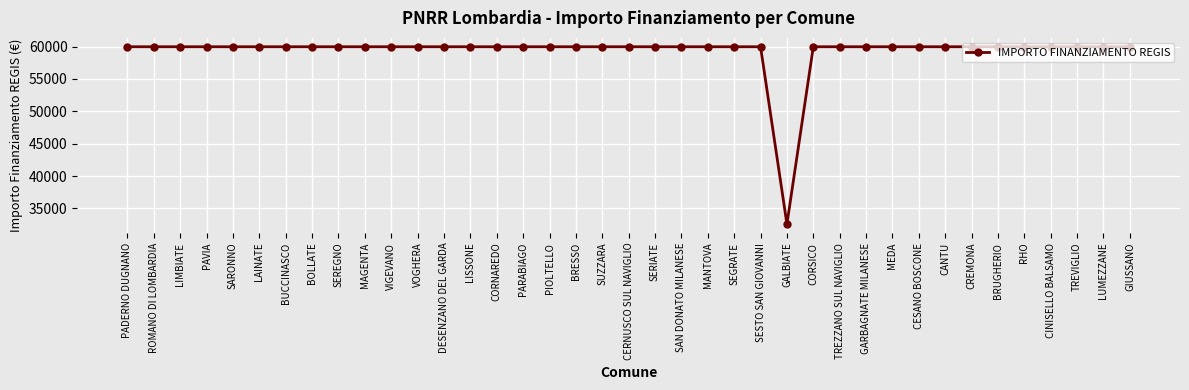

Read the value at BUCCINASCO.

59966